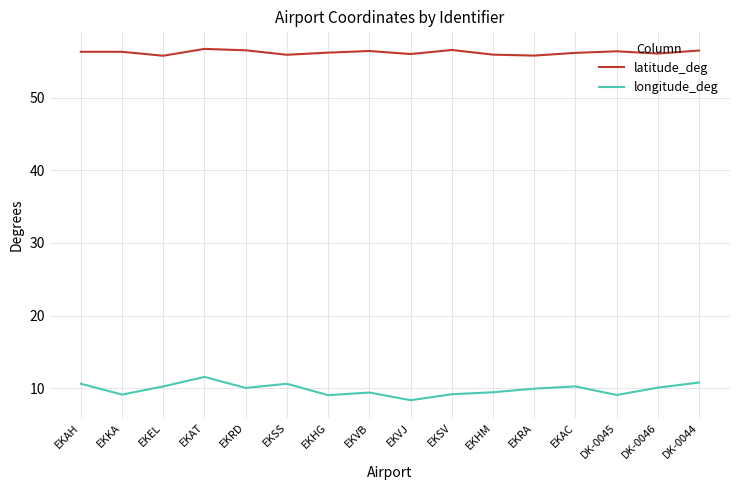

At which label does latitude_deg first exceed 56?

EKAH